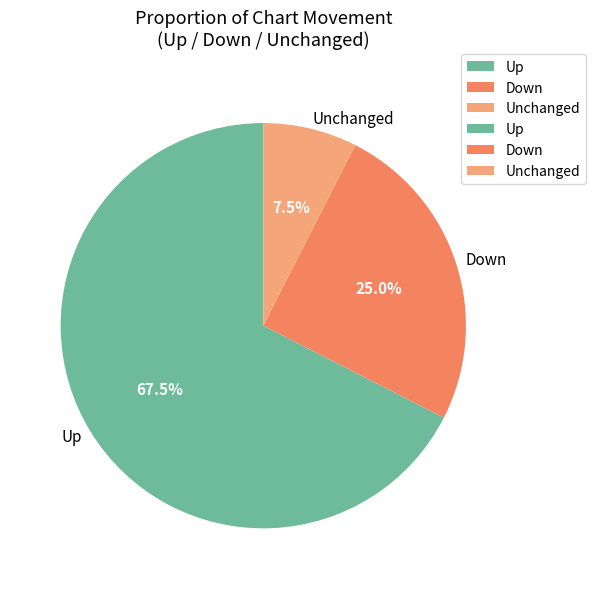

How much of the chart is everything except Down?

75.0%